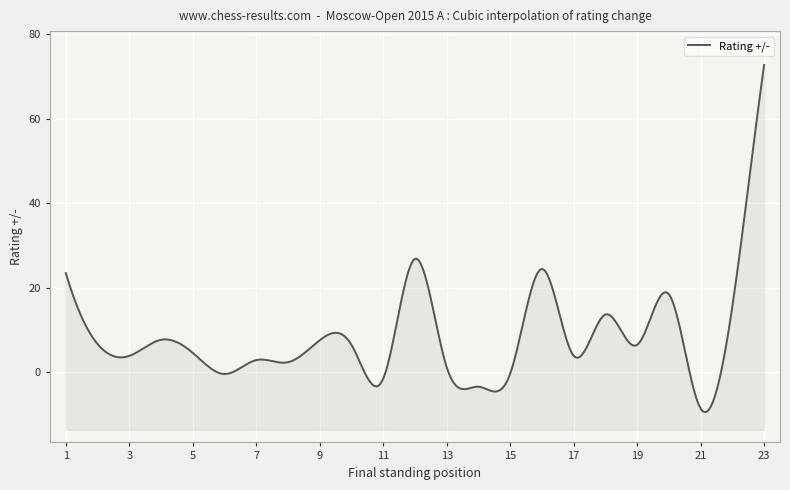

What is the sum of all values?

235.3